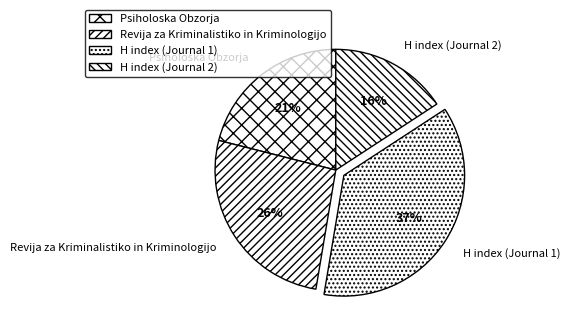

To the nearest percent, what is the average slice percentage?

25%